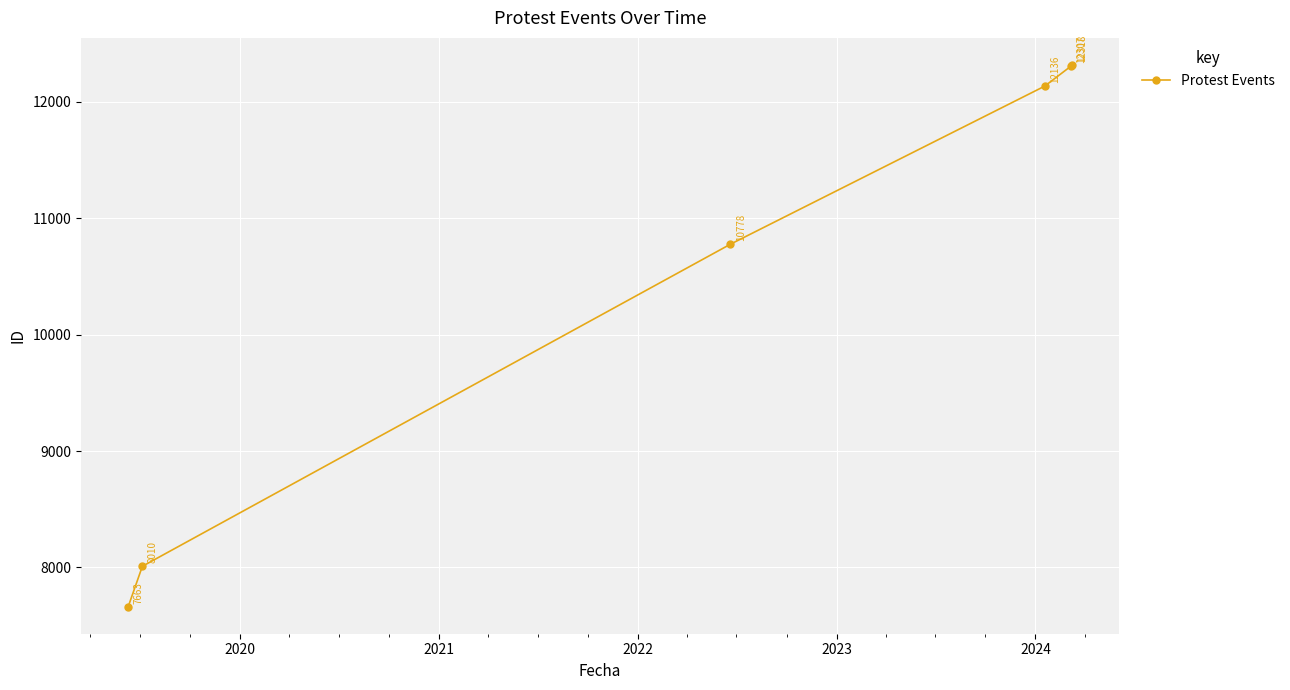

What is the minimum value shown in the chart?

7663